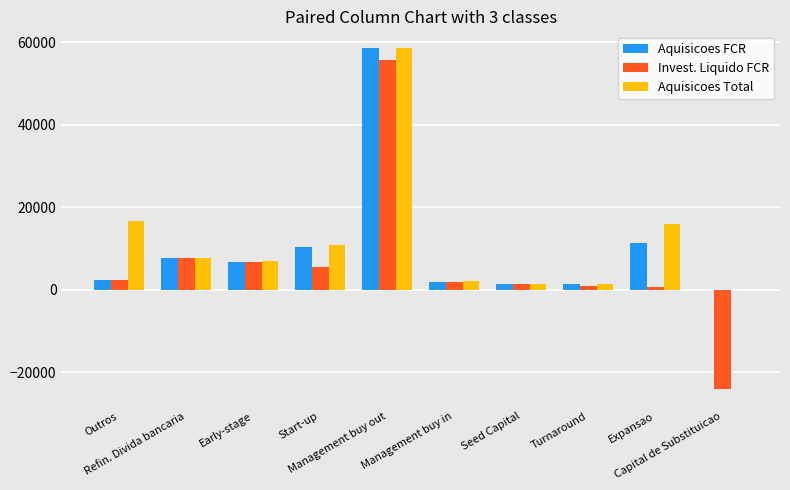

Are the bars grouped side by side (vs. stacked)?

Yes